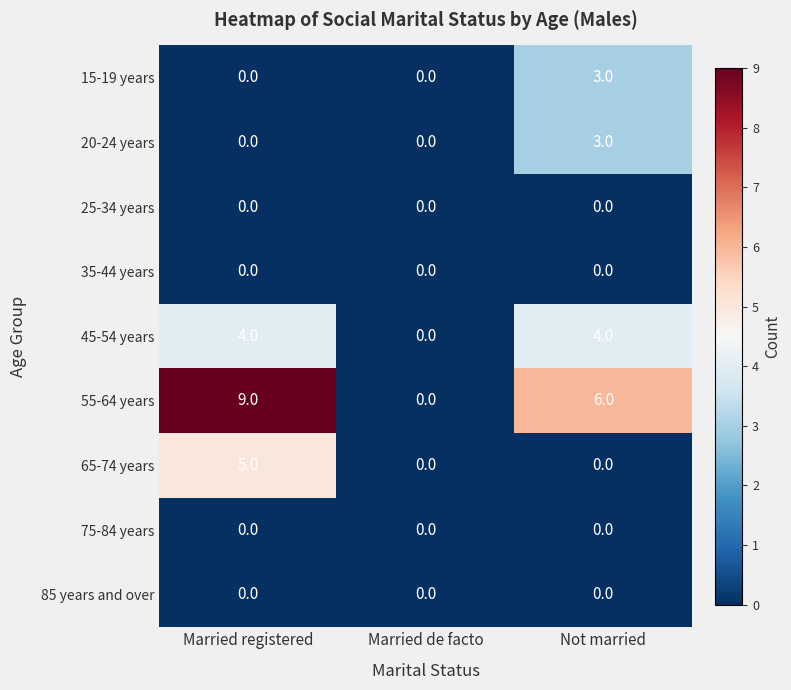

Count the 15-19 years values in the range 0 to 3.

3